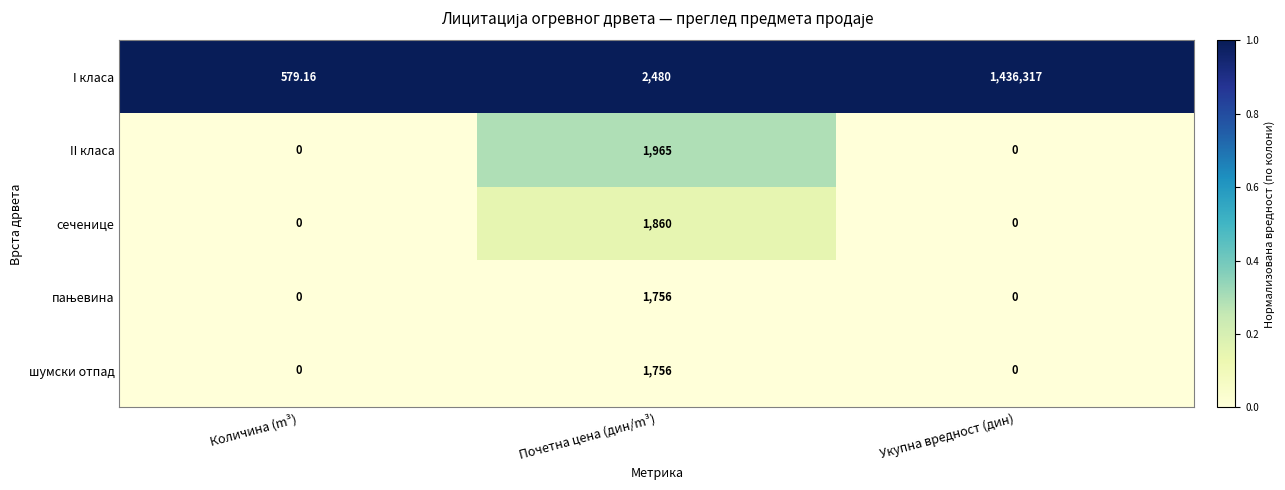

Which category has the highest value in the I класа series?

Укупна вредност (дин)